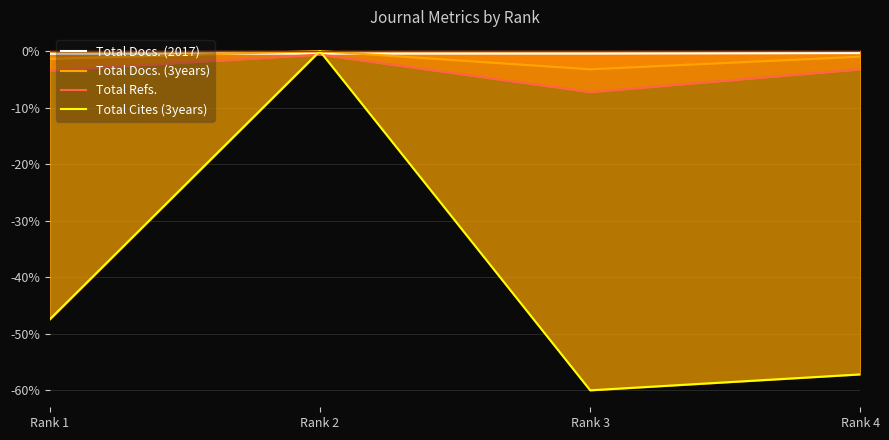

Reading right to left, list all the values displayed in this chart.

Total Docs. (2017): -0.4	-0.4	-0.4	-0.5
Total Docs. (3years): -1.0	-3.2	0.0	-1.4
Total Refs.: -3.2	-7.2	-0.6	-3.4
Total Cites (3years): -57.2	-60.0	0.0	-47.5